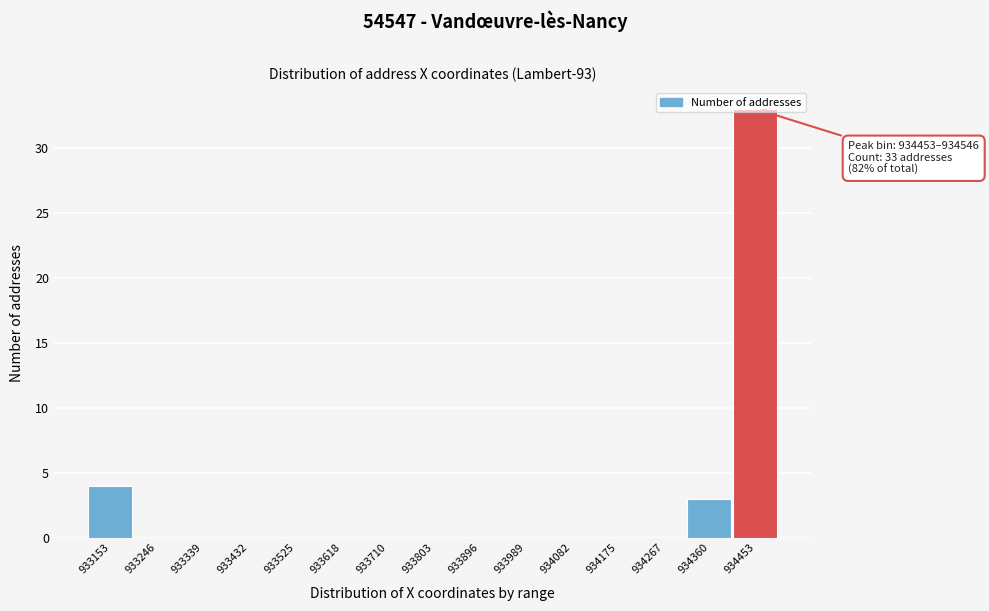

Is it true that the value at 933339 is -19?

False